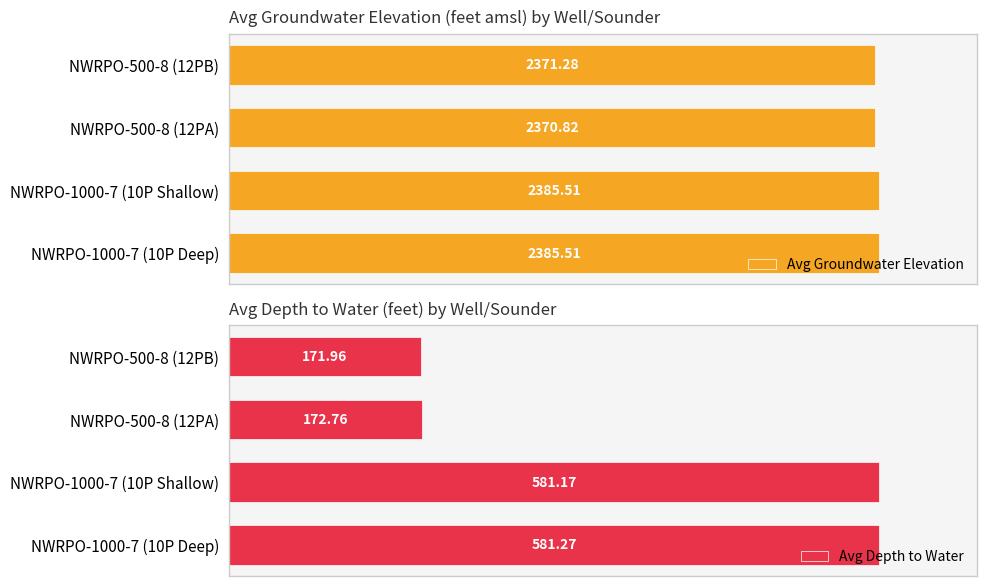

What is the maximum value for Avg Depth to Water?

581.3